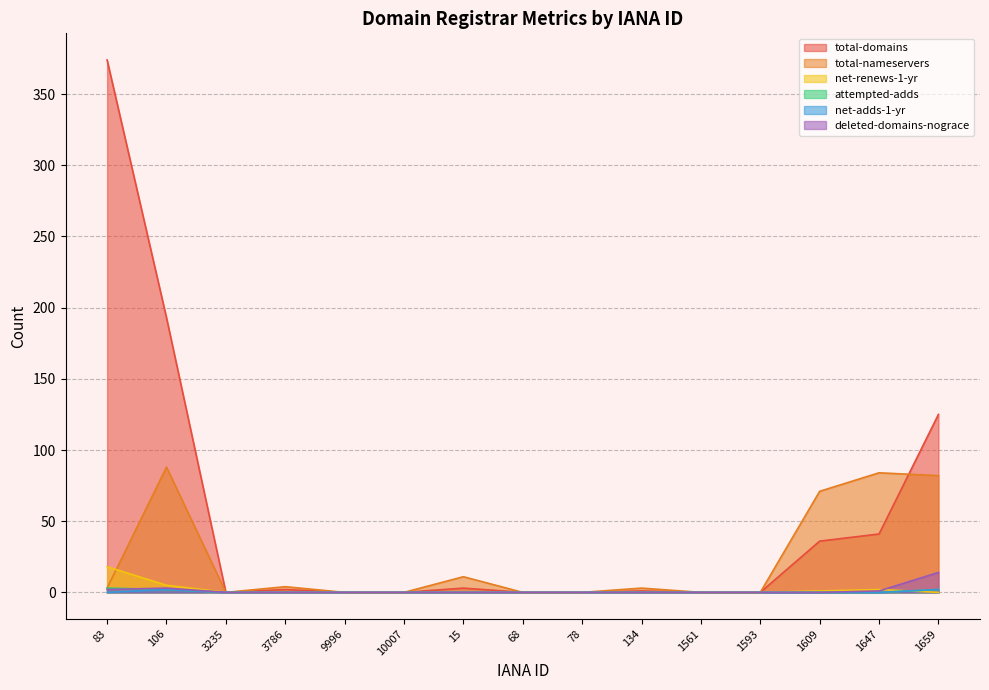

At which category is the sum across all series the highest?

83